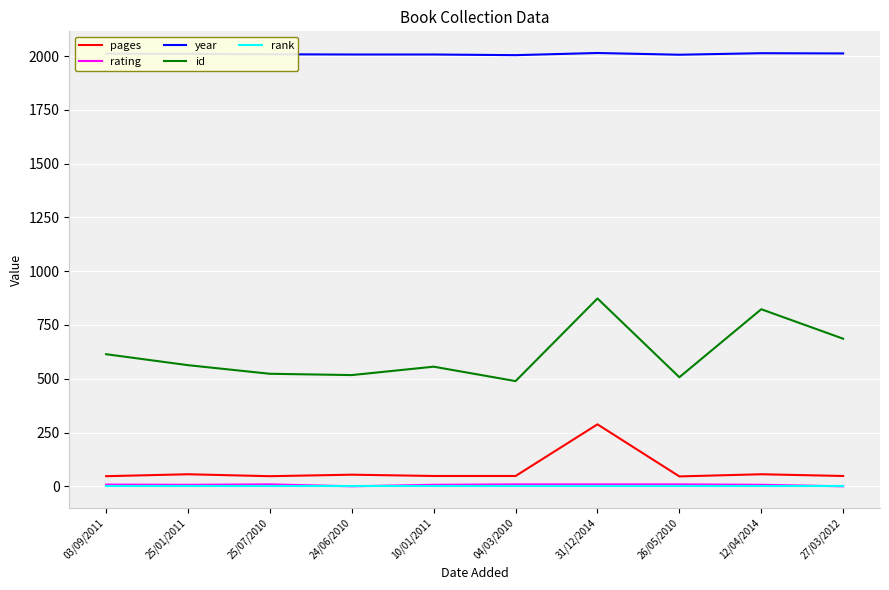

At which label does pages reach its peak?

31/12/2014